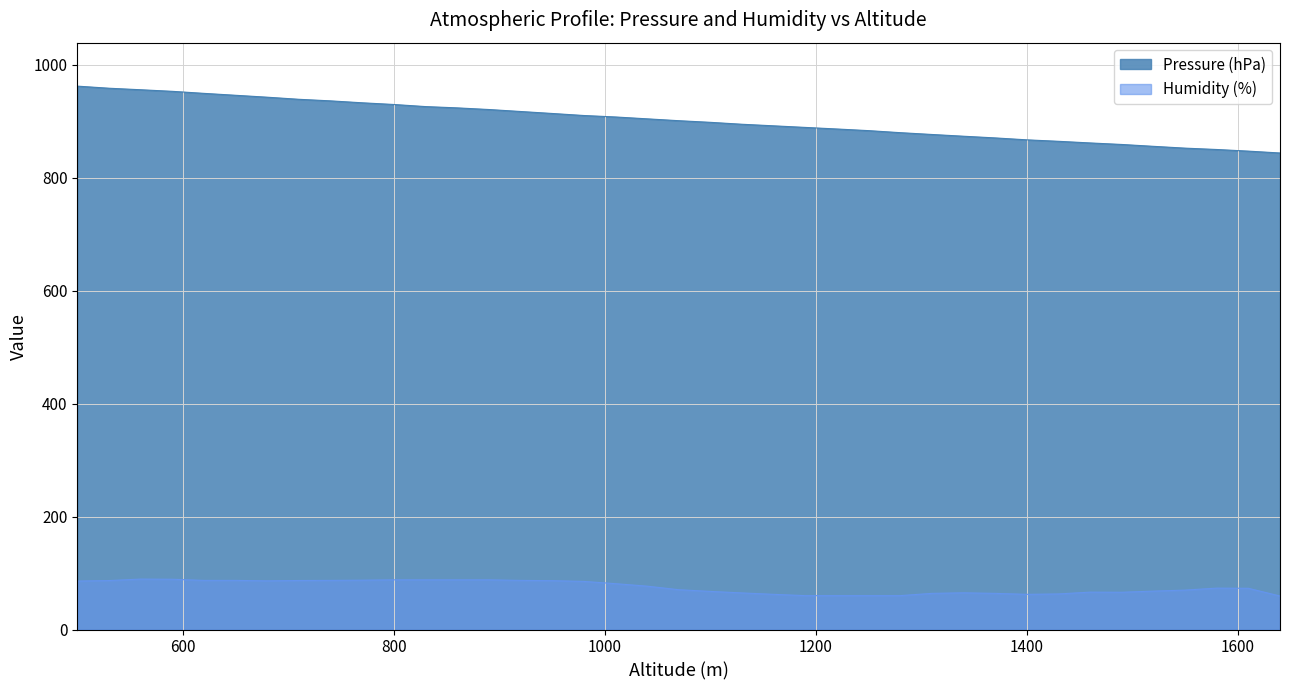

What is the sum of all Humidity (%) values?

2939.9